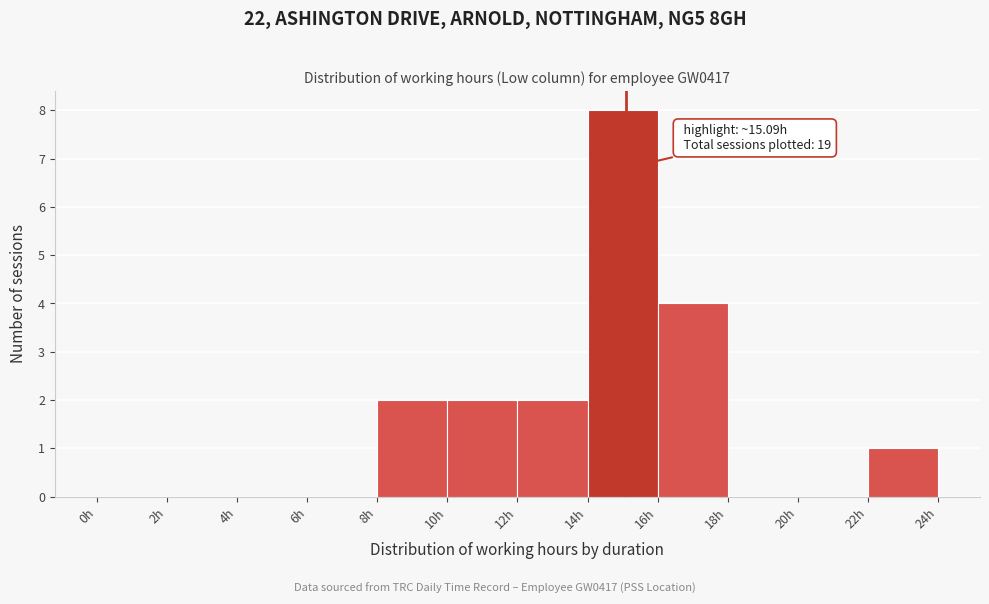

Which range on the x-axis has the tallest bar?

14 to 16